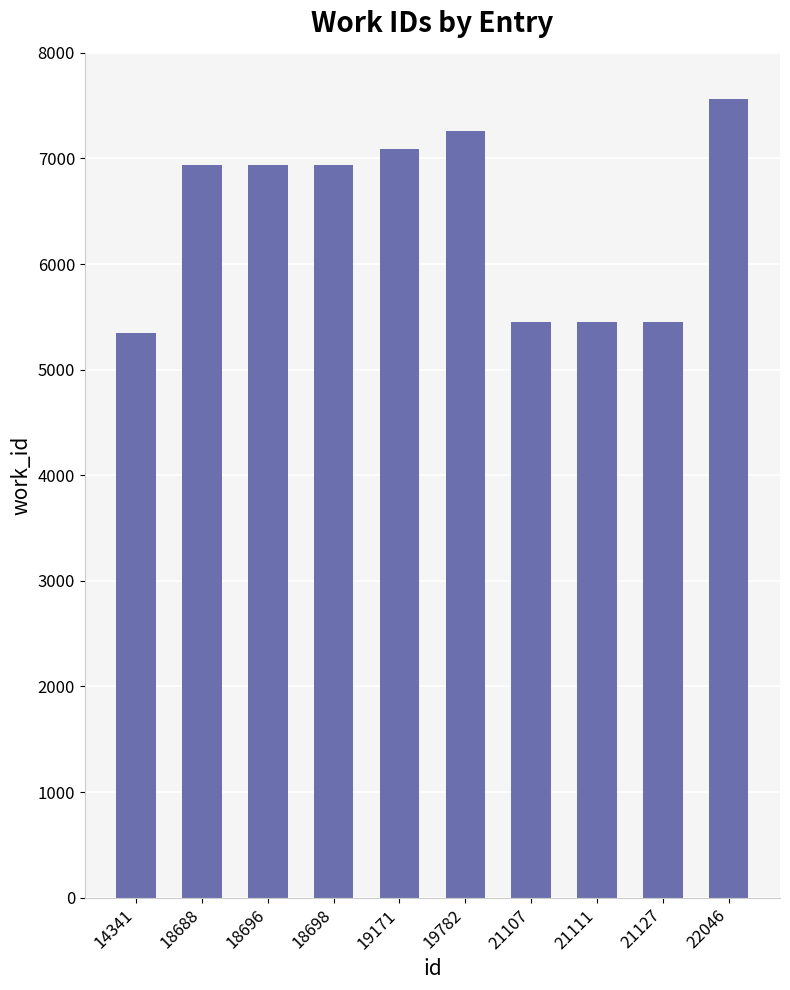

What is the maximum value shown in the chart?

7566